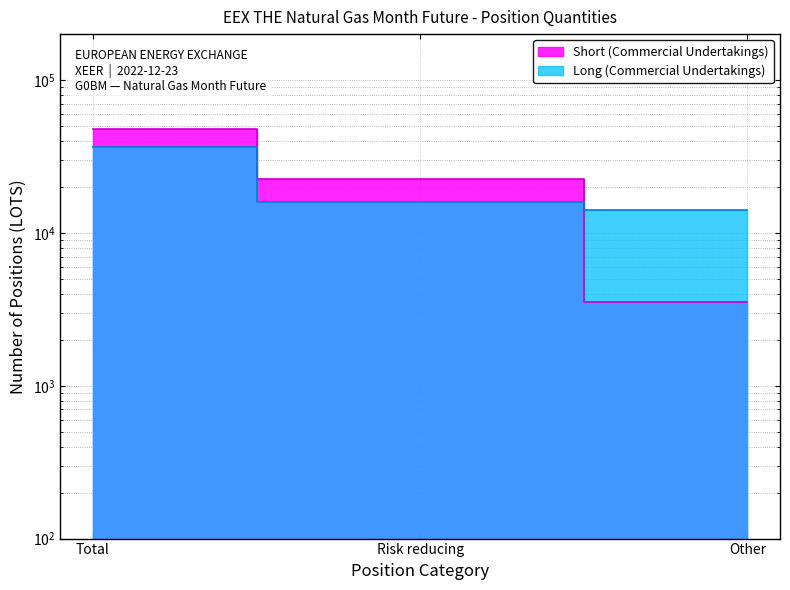

At which label does Long (Commercial Undertakings) first exceed 16039?

Total